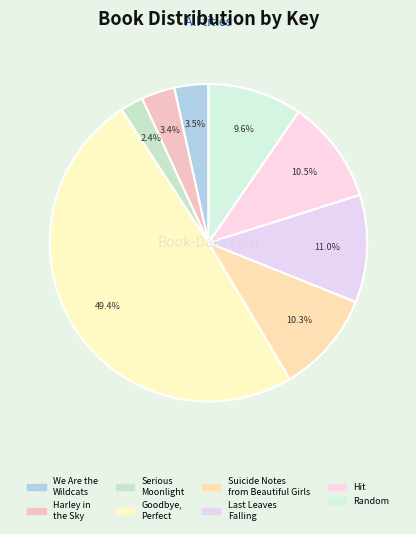

Rank the categories by value from highest to lowest.

Goodbye, Perfect, Last Leaves Falling, Hit, Suicide Notes from Beautiful Girls, Random, We Are the Wildcats, Harley in the Sky, Serious Moonlight